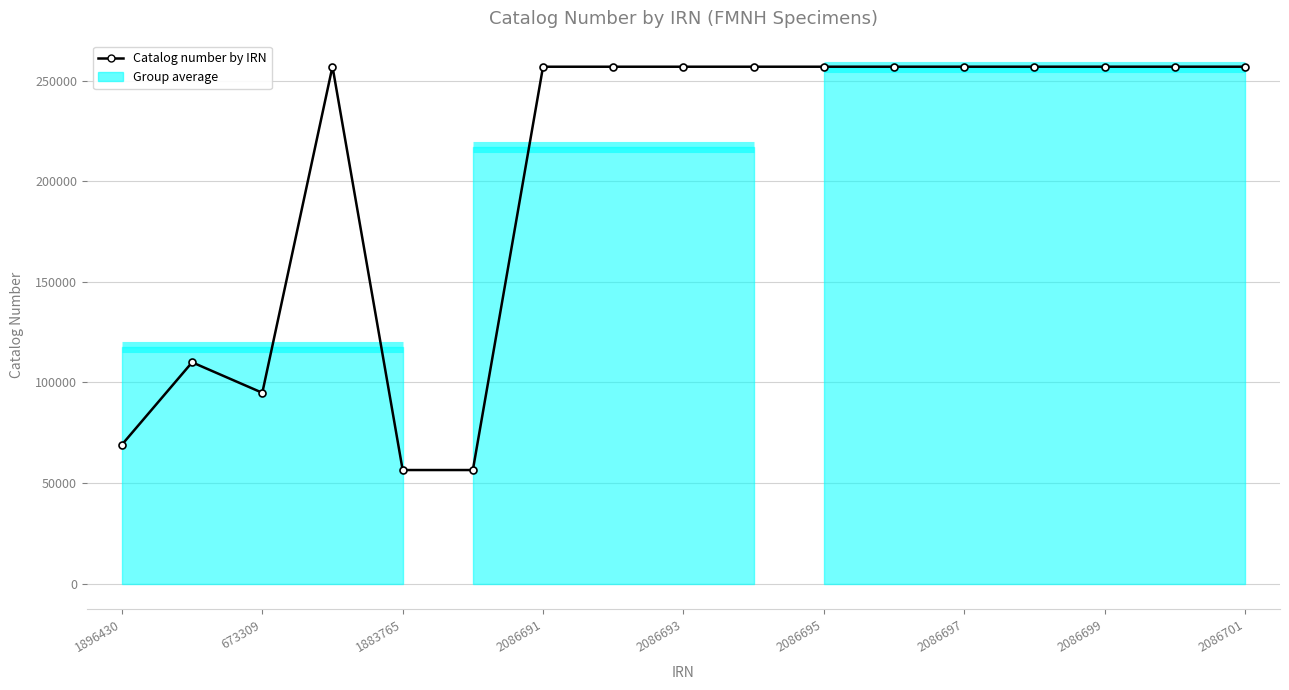

Where does the data first go above 256879?

2086691